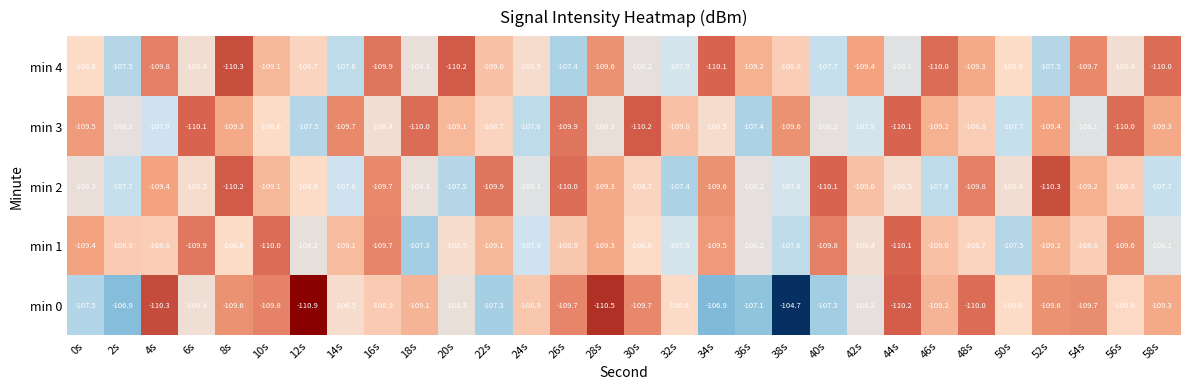

What is the smallest value displayed?

-110.9